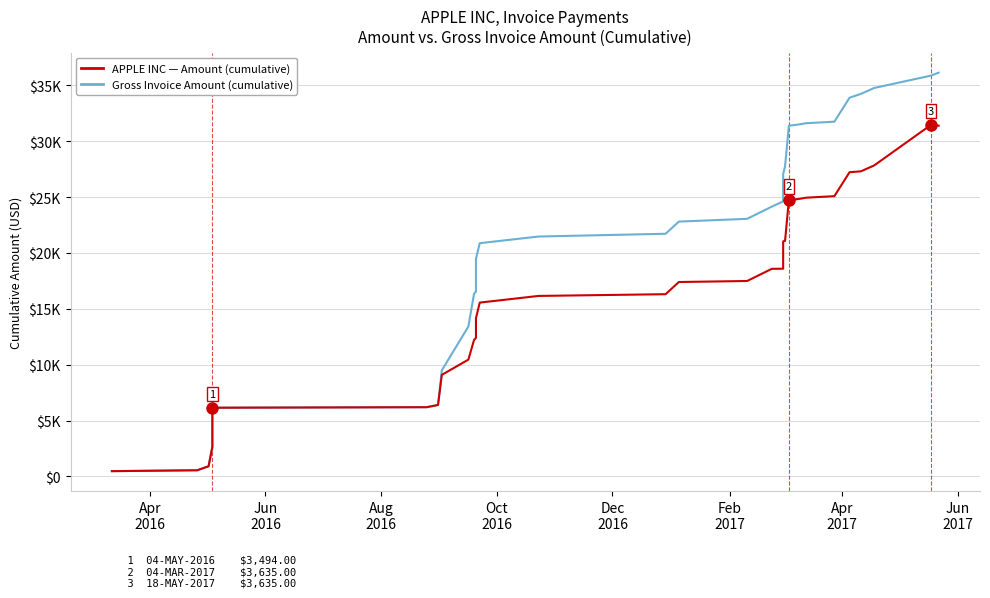

Rank the series by their average value, from highest to lowest.

Gross Invoice Amount (cumulative), Amount (cumulative)